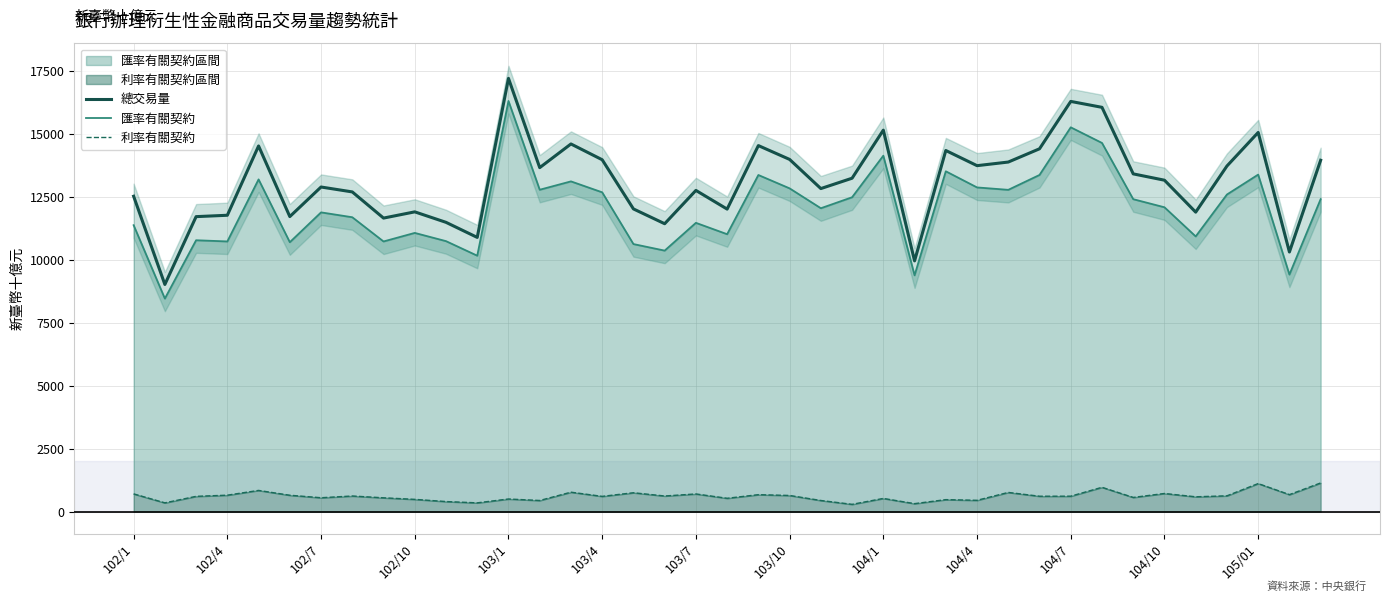

At which label does 總交易量 reach its peak?

103/1